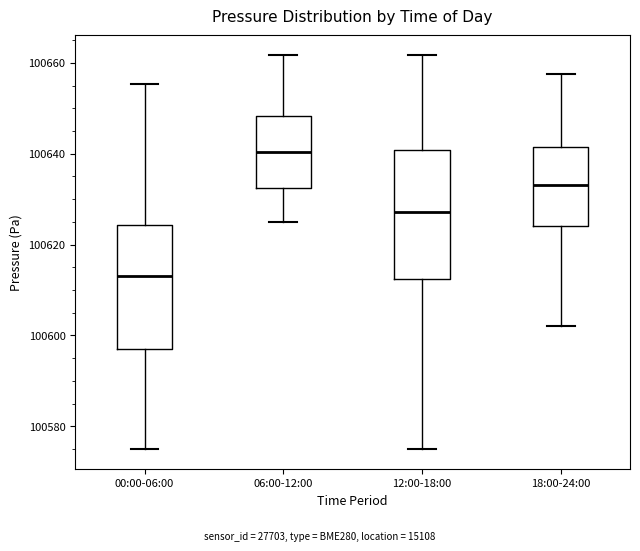

Reading left to right, read every box against the y-axis: the position of its median line, the range the box covers, and the ends of its whiskers. The values are not printed on the chart, so give them approximately, as read against the axis.

00:00-06:00: median 100614, box 100598 to 100624, whiskers 100574 to 100656
06:00-12:00: median 100640, box 100632 to 100648, whiskers 100626 to 100662
12:00-18:00: median 100628, box 100612 to 100640, whiskers 100574 to 100662
18:00-24:00: median 100634, box 100624 to 100642, whiskers 100602 to 100658